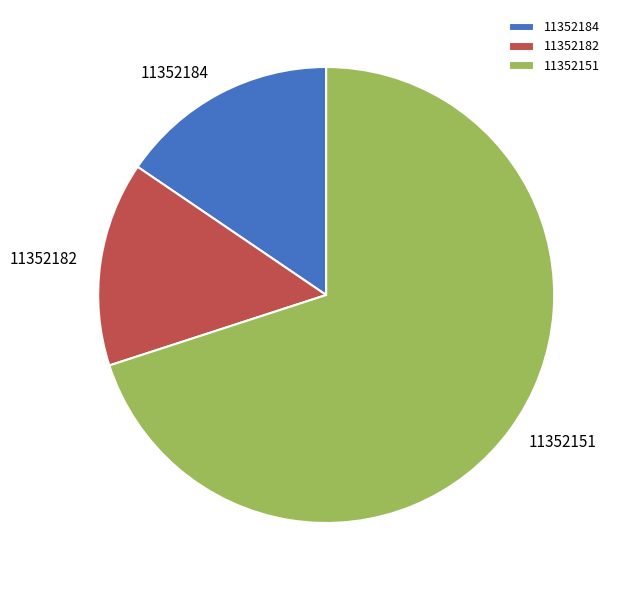

What is the ratio of the value at 11352182 to the value at 11352184?

0.9